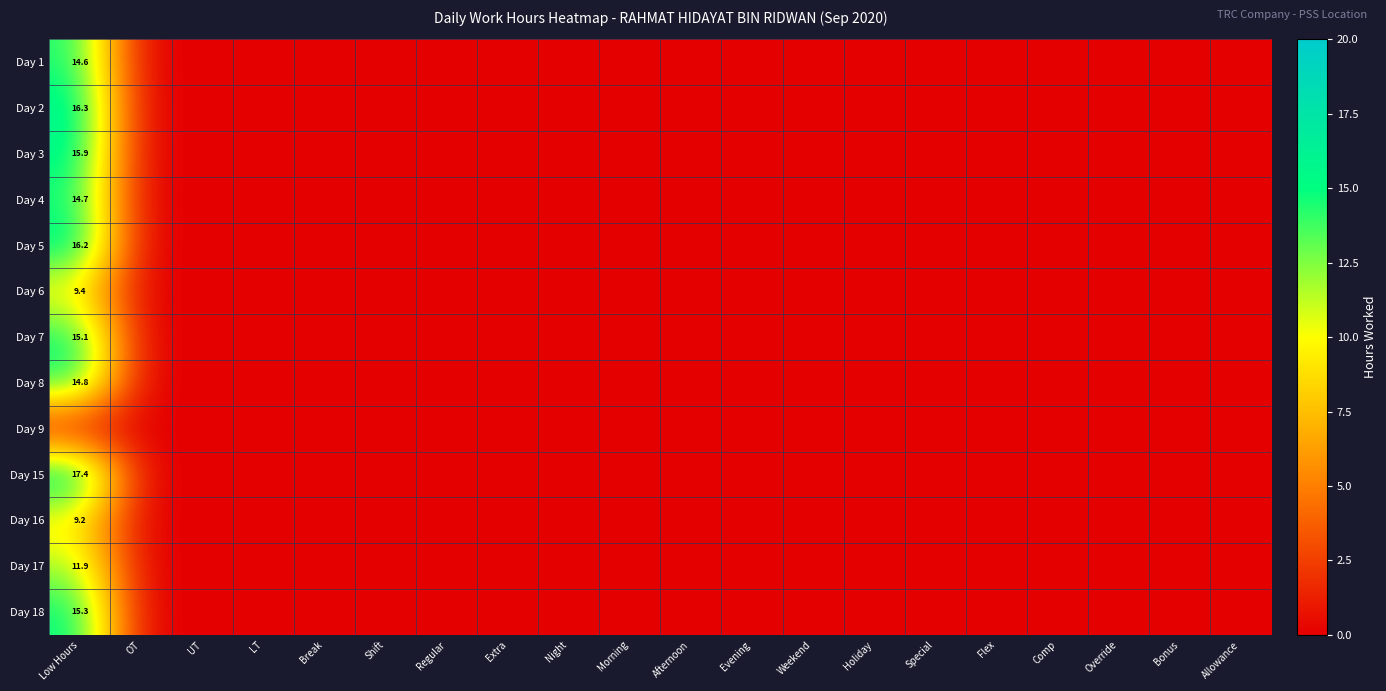

At which category does the chart reach its minimum across all series?

OT